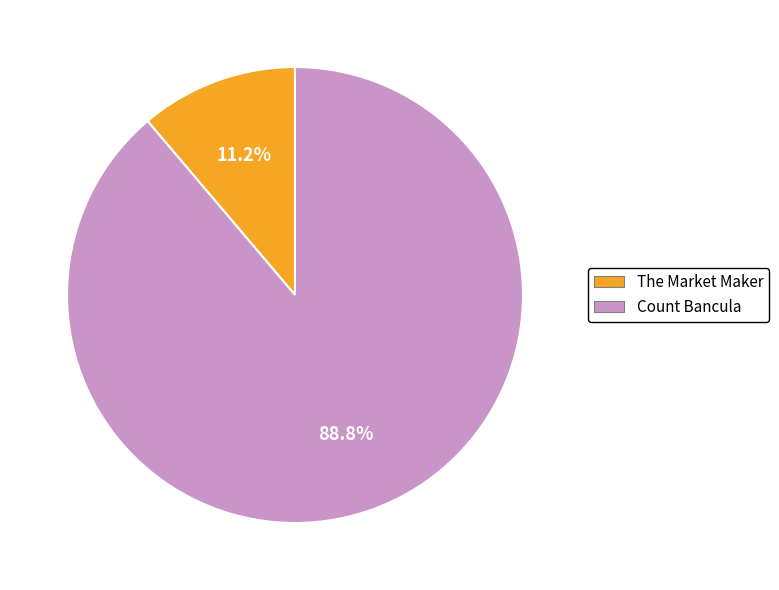

Do Count Bancula and The Market Maker together represent more than half of the pie?

Yes